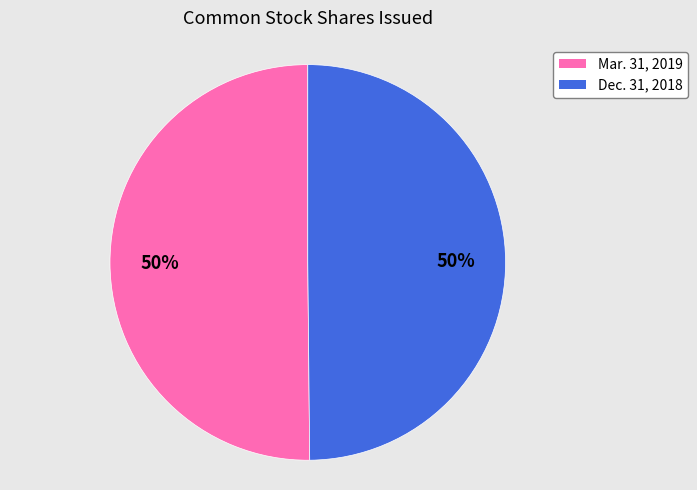

The Mar. 31, 2019 slice represents 50% of the pie. True or false?

True